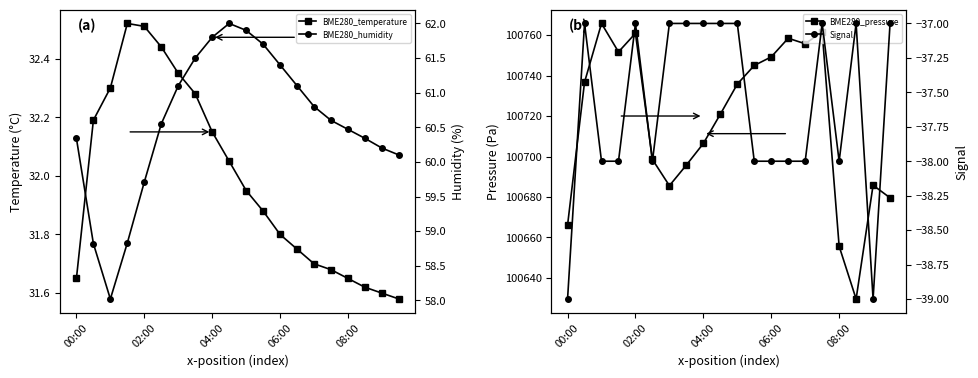

What is the total value across all series at 7?

100752.6